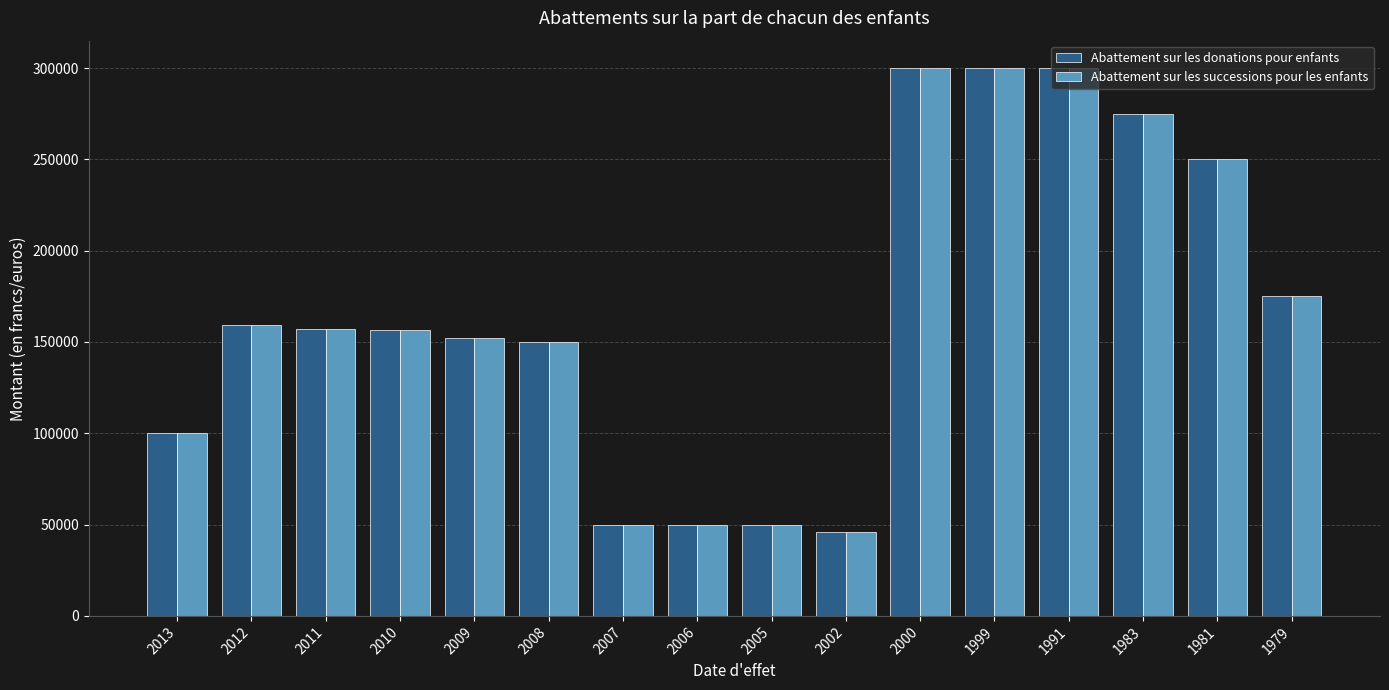

What is the difference between the Abattement sur les donations pour enfants values at 2002 and 2000?

254000